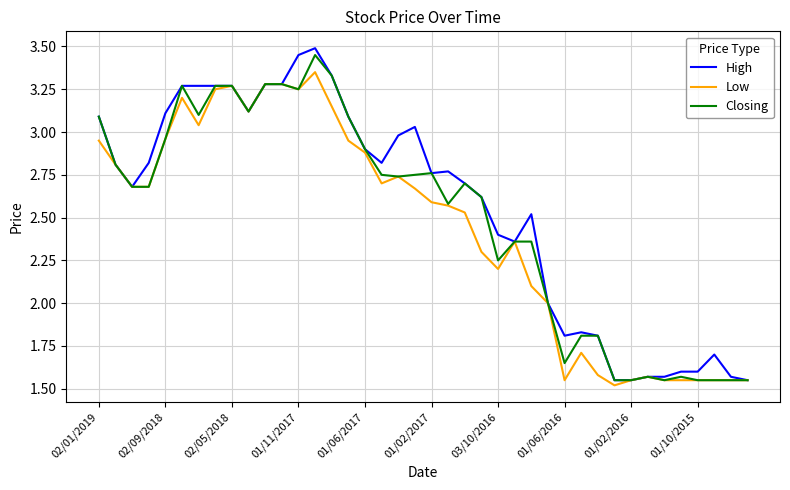

Which series has the largest range (max minus min)?

High